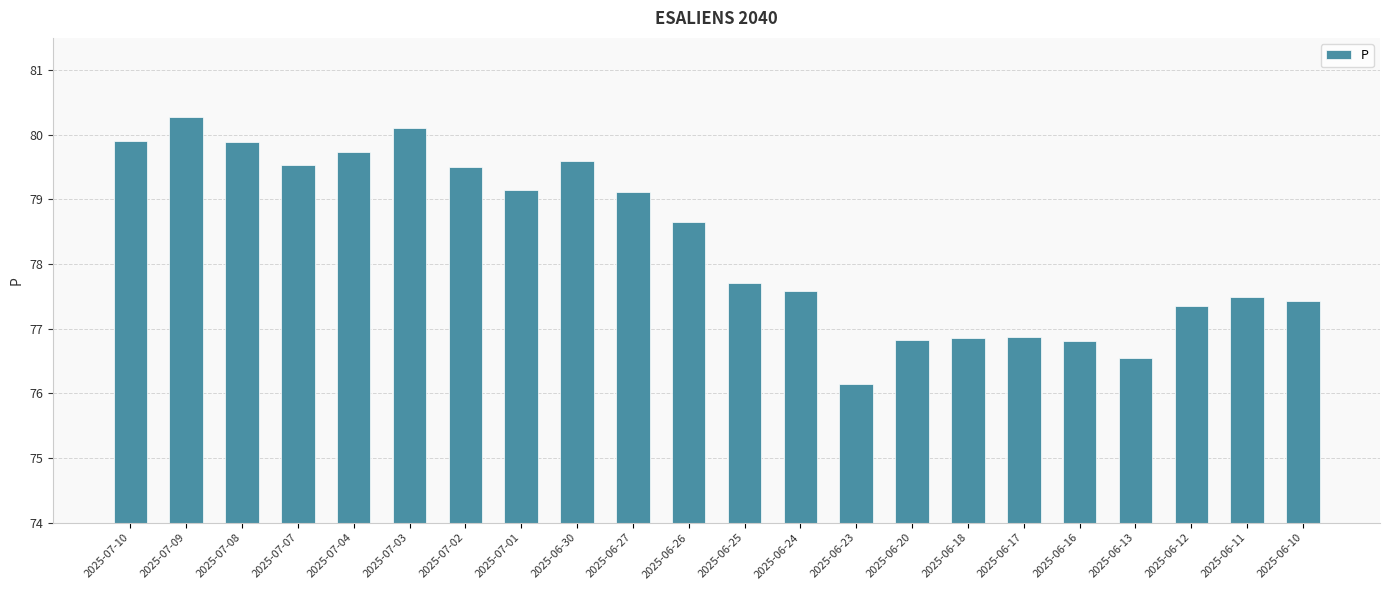

Count the number of data series in this chart.

1